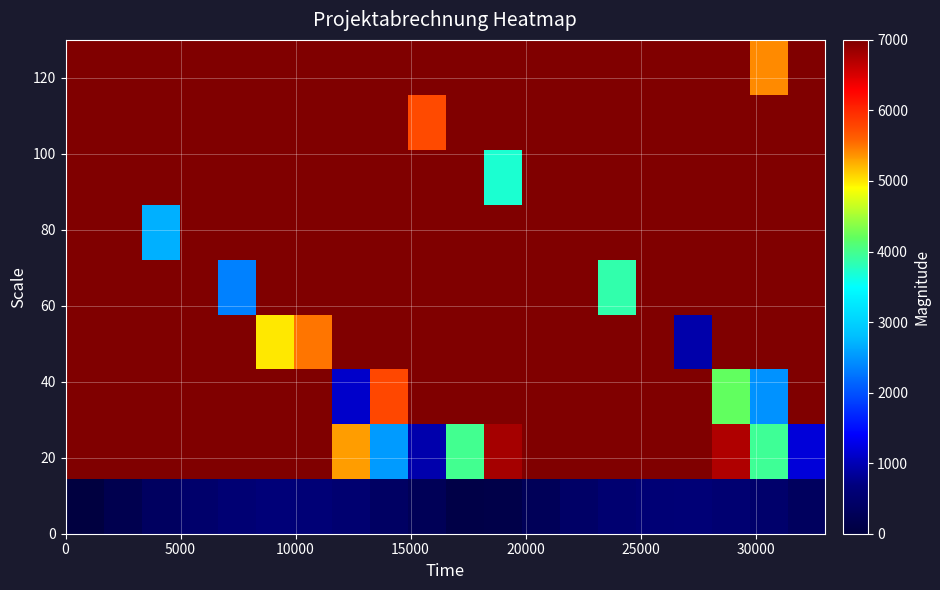

What is the maximum value shown in the chart?

168309.5